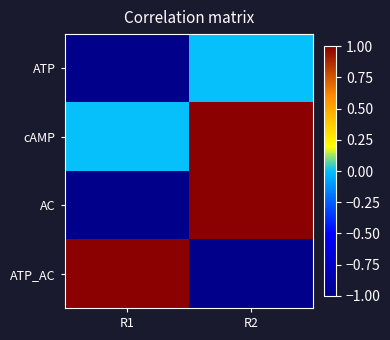

Which has a higher value, R1 or R2?

R2